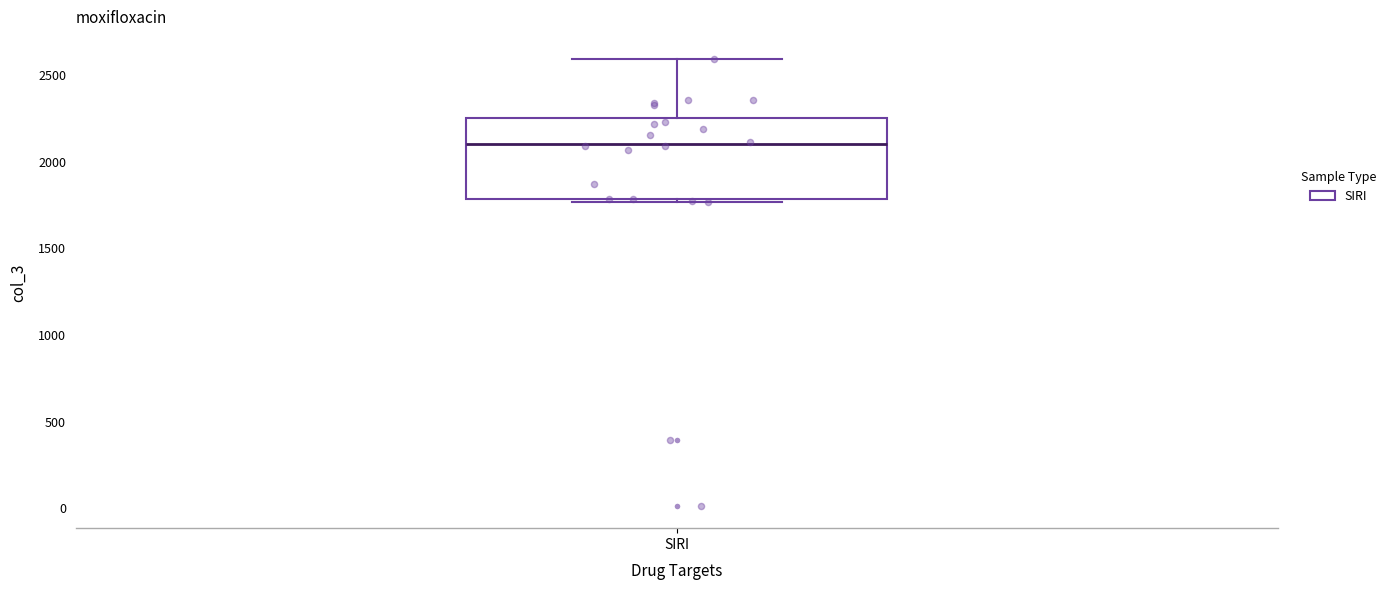

Where is the lower edge of the box for SIRI on the y-axis? The values are not printed on the chart, so give them approximately, as read against the axis.

1800